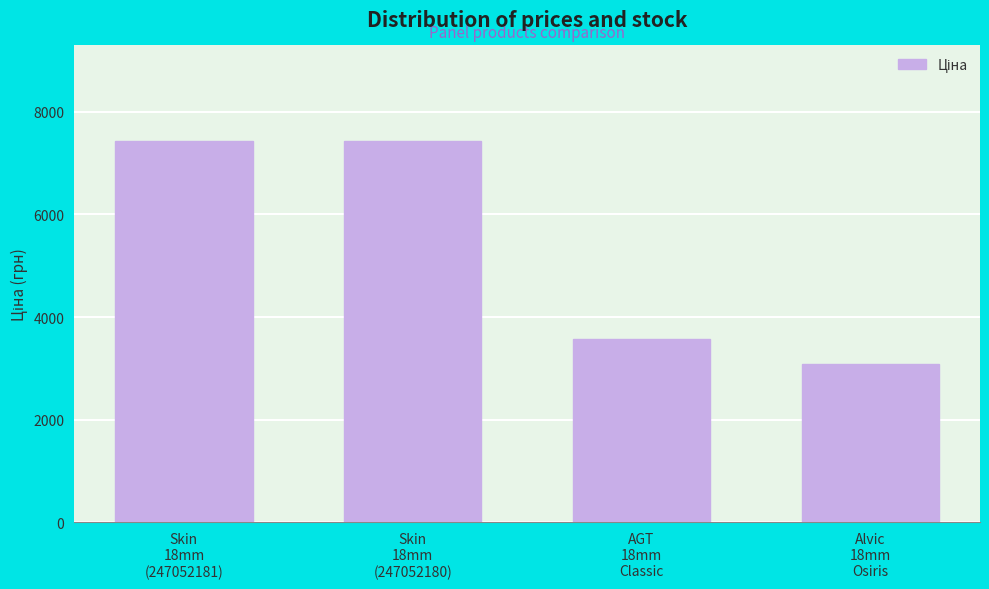

The chart shows a value of 1314.5 at Alvic
18mm
Osiris. True or false?

False